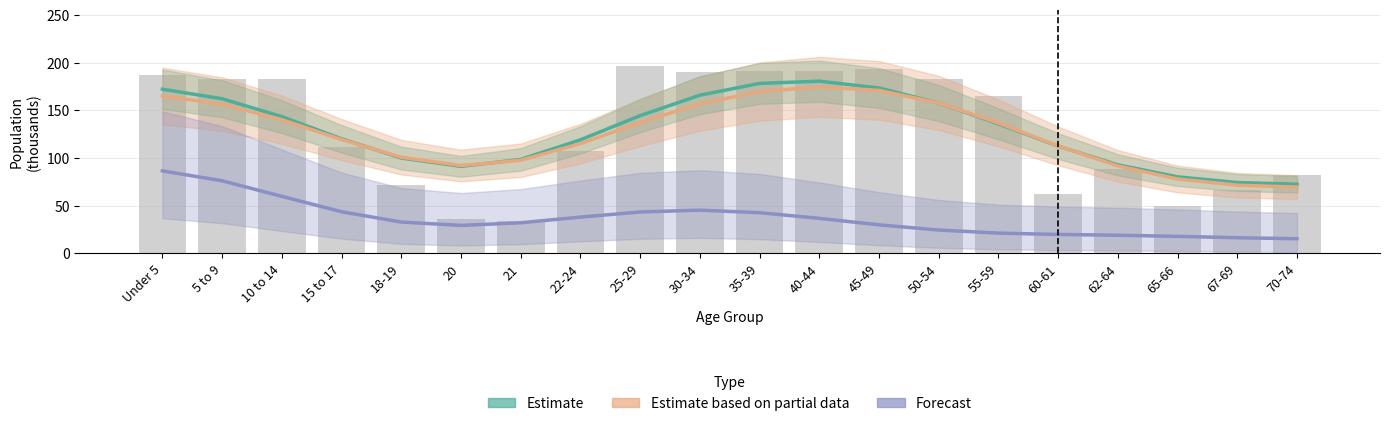

What is the total value across all series at 50-54?

339.8